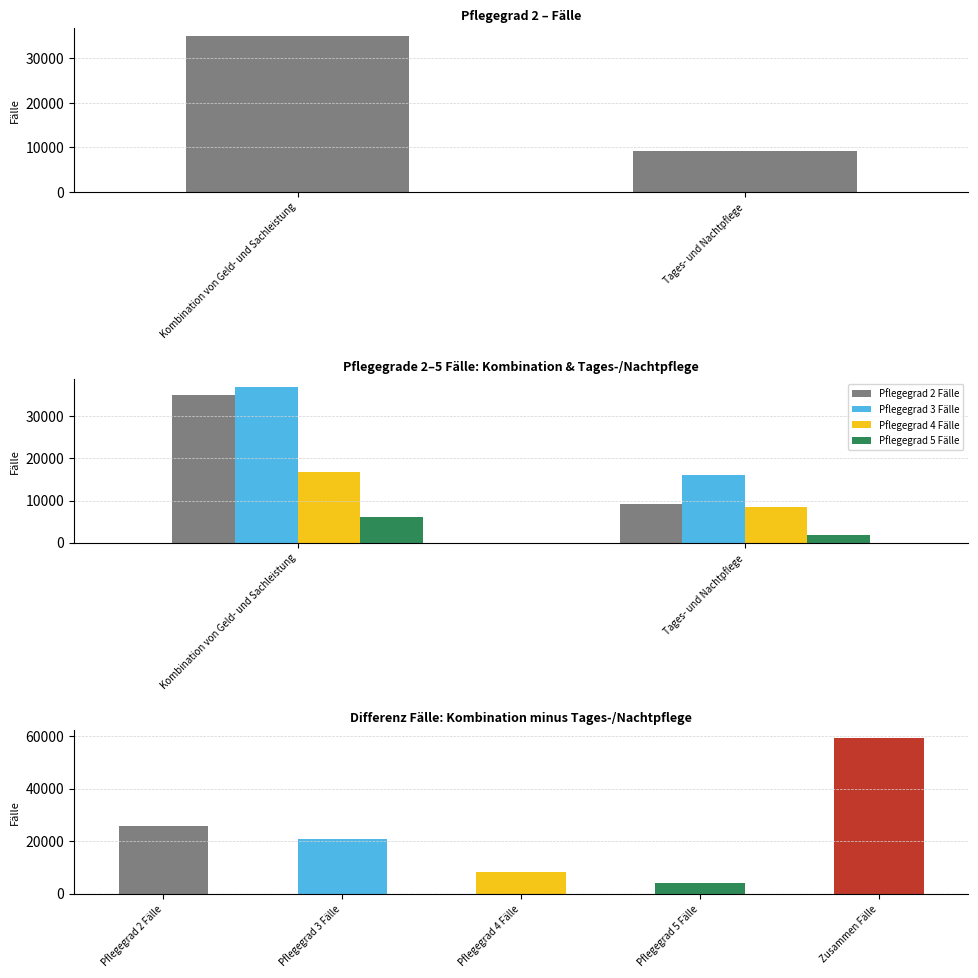

At Kombination von Geld- und Sachleistung, list the series in order from smallest to largest.

Pflegegrad 5 Fälle, Pflegegrad 4 Fälle, Pflegegrad 2 Fälle, Pflegegrad 3 Fälle